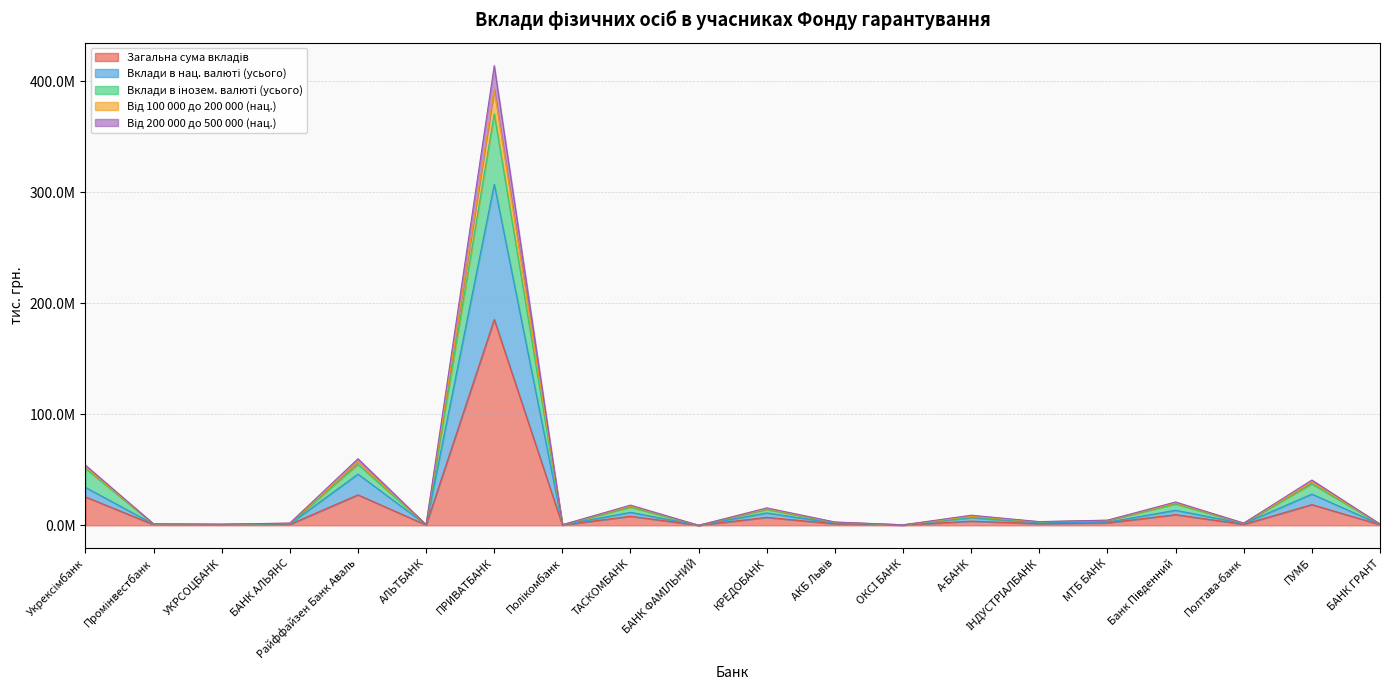

Where is Від 100 000 до 200 000 (нац.) nearest to the value 206979634?

Райффайзен Банк Аваль